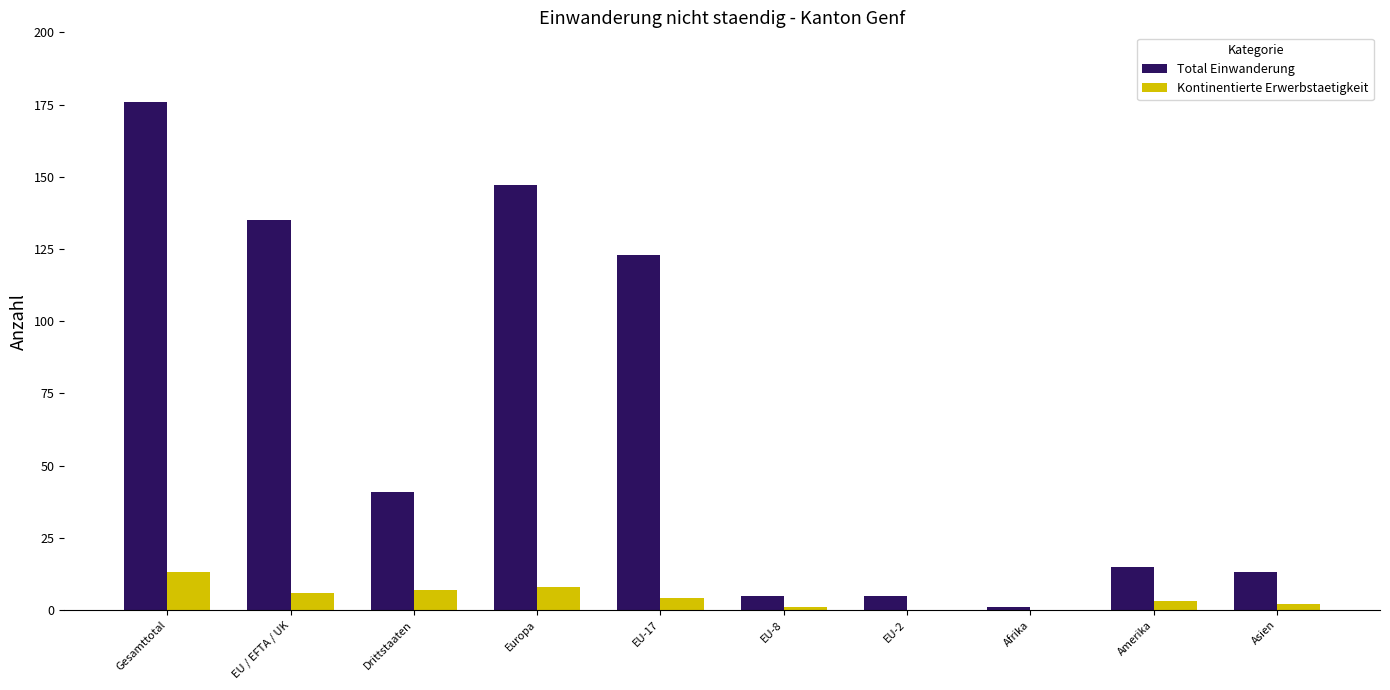

Reading left to right, list all the values displayed in this chart.

Total Einwanderung: 176	135	41	147	123	5	5	1	15	13
Kontinentierte Erwerbstaetigkeit: 13	6	7	8	4	1	0	0	3	2